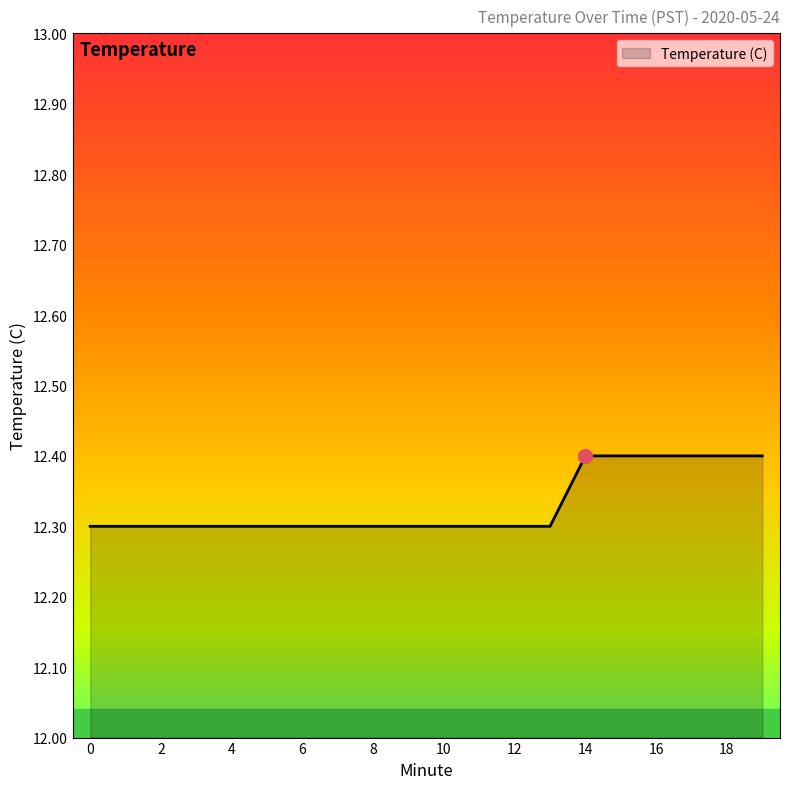

What is the greatest value displayed?

12.4